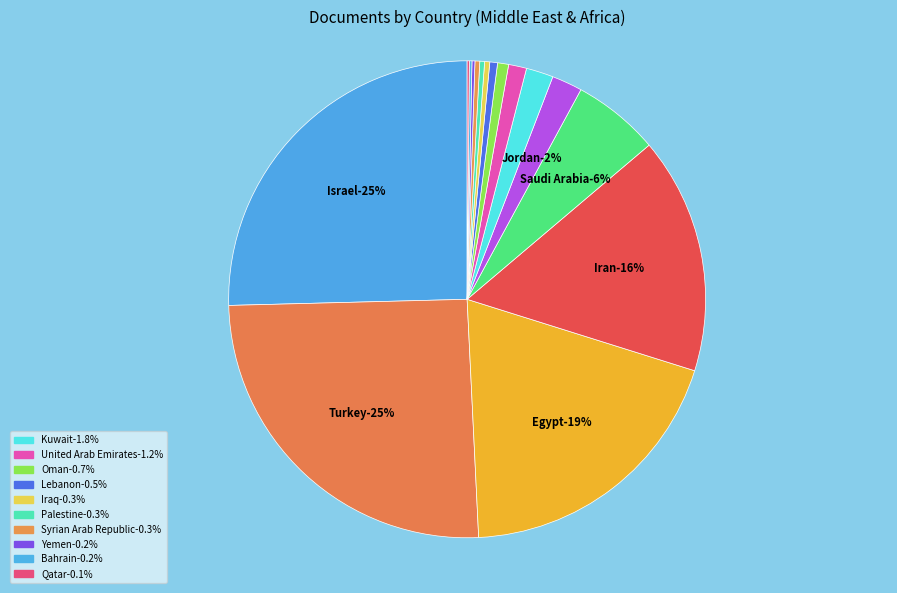

To the nearest percent, what percentage of the pie is Egypt?

19%